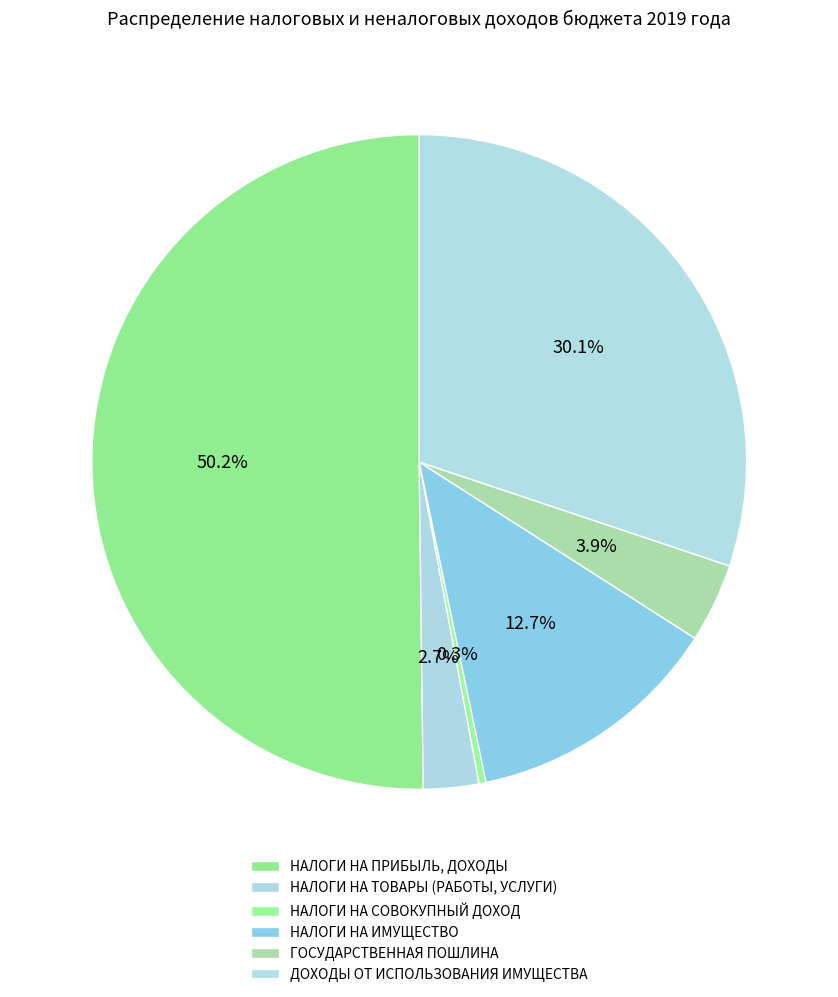

How many segments does this pie chart have?

6